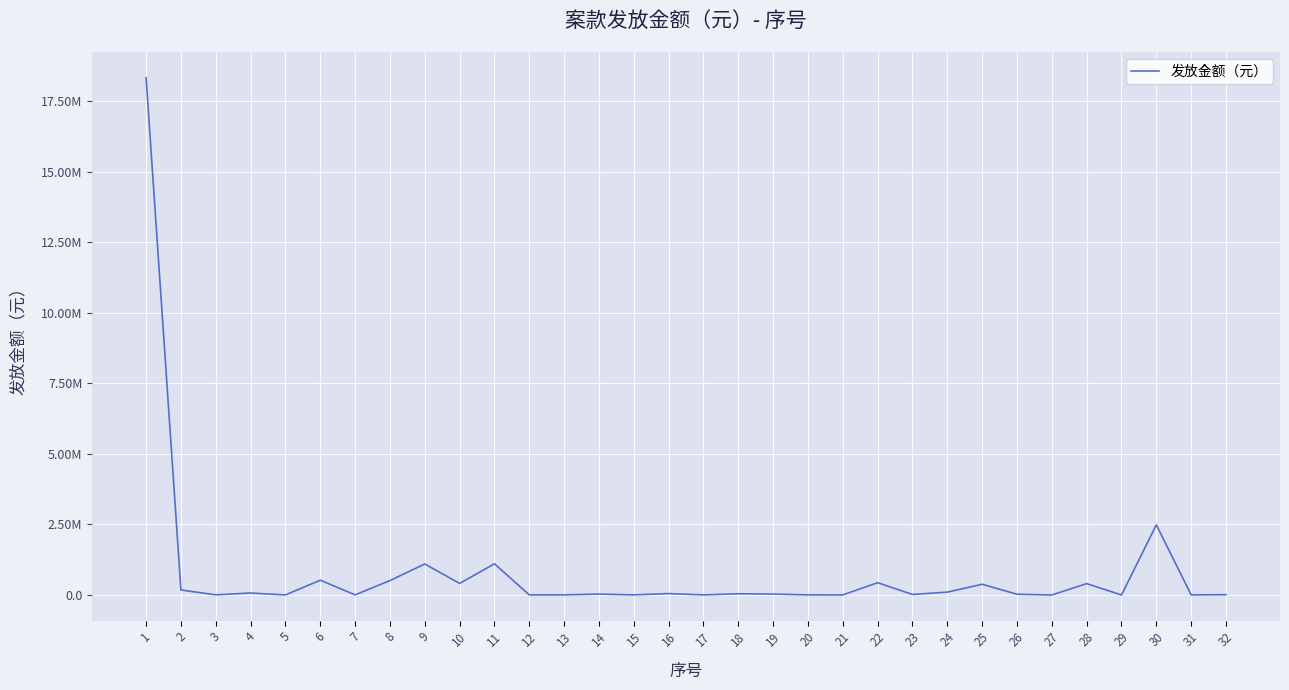

Does the chart display data point markers on the line(s)?

No